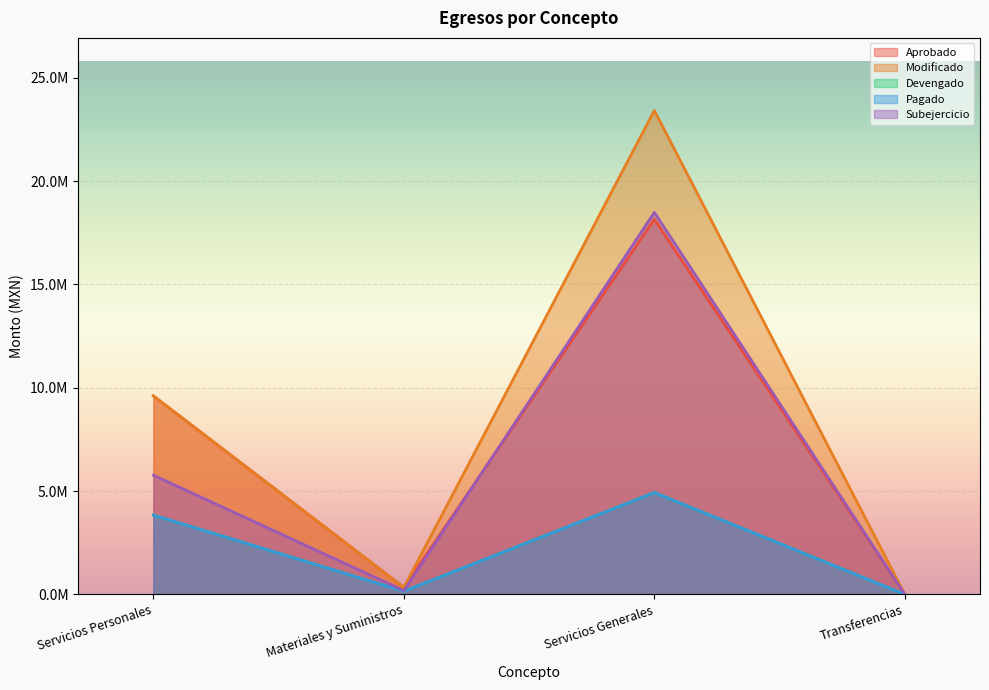

True or false: Devengado and Pagado intersect in this chart.

False